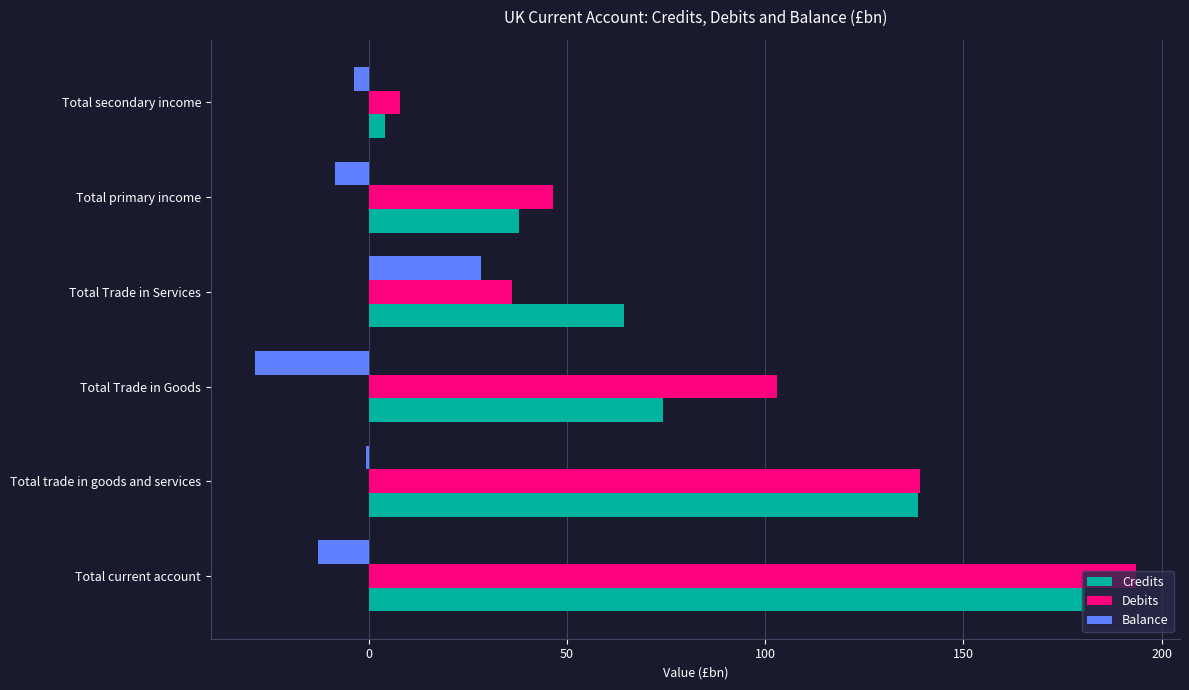

At which category is the sum across all series the highest?

Total current account